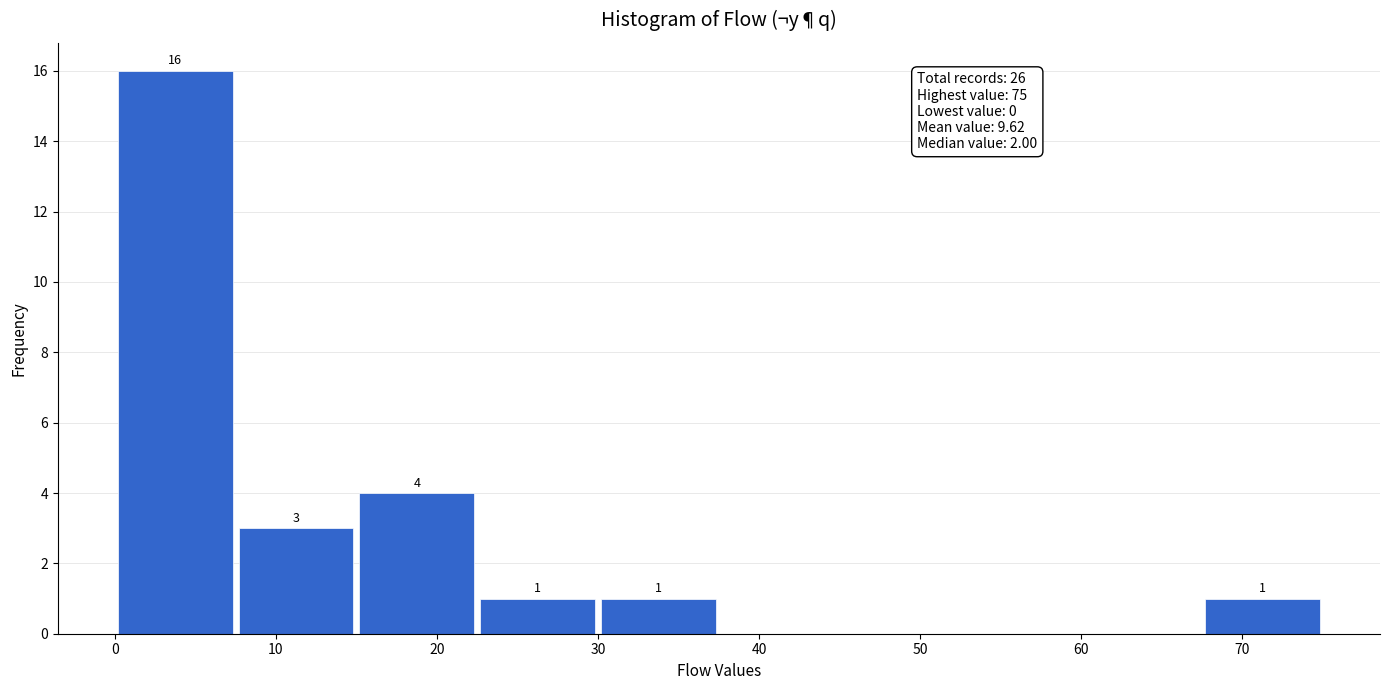

Which range on the x-axis has the tallest bar?

0.0 to 7.5